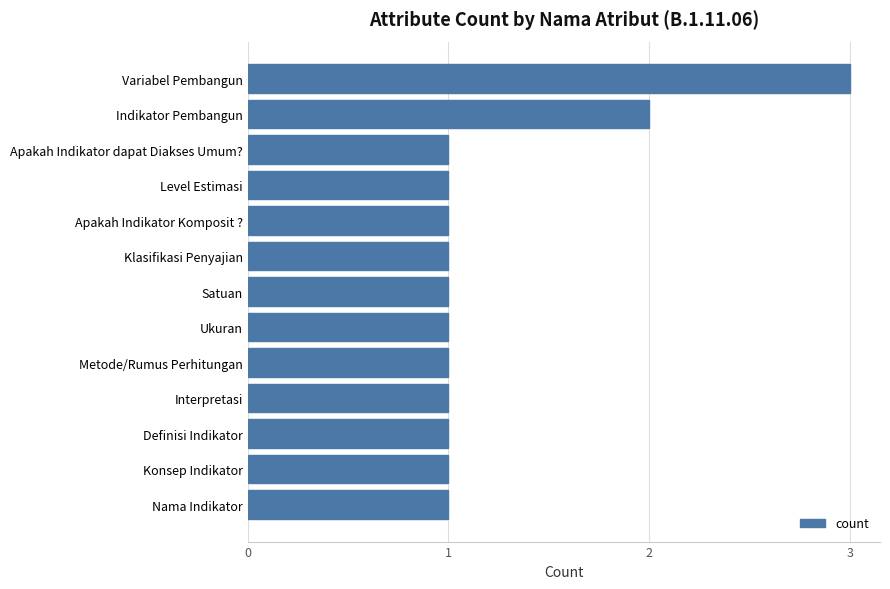

What is the greatest value displayed?

3